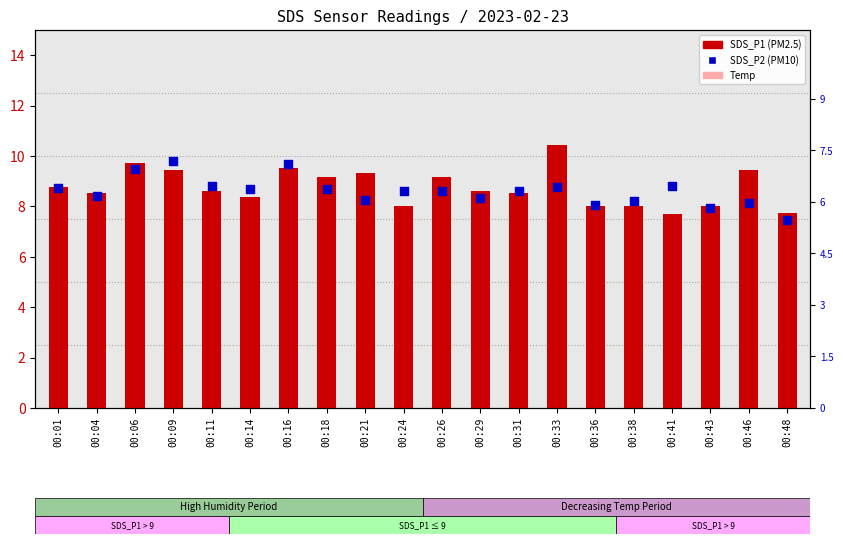

Which series has the largest Y range (max minus min)?

SDS_P1